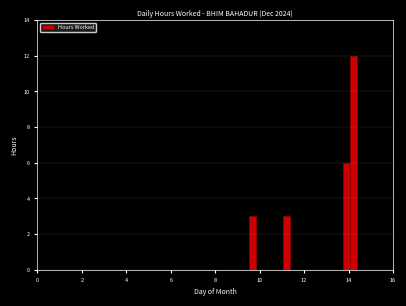

Read against the x-axis, roughly where is the centre of the tallest bar?

14.2